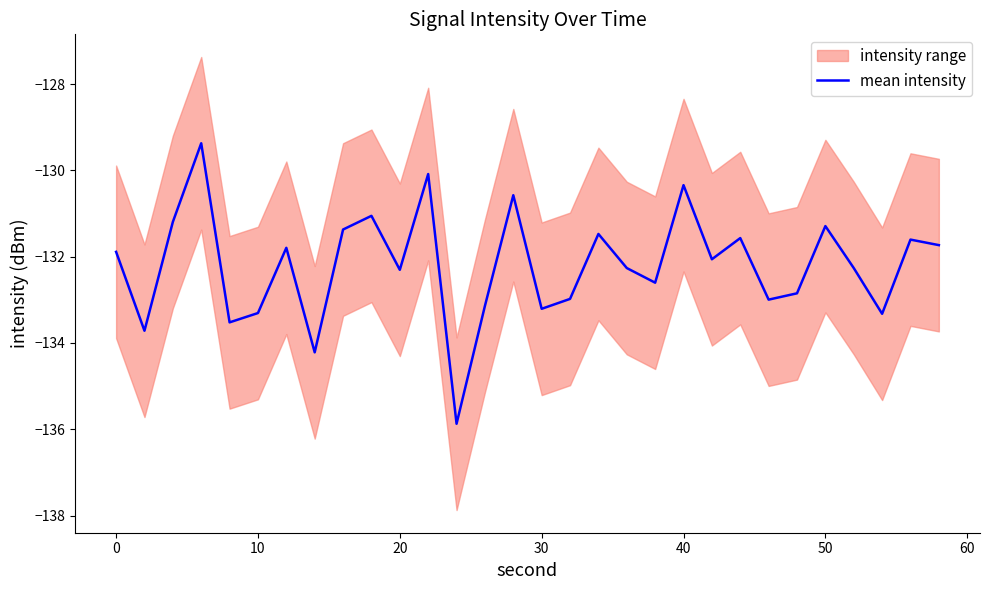

Reading left to right, list all the values displayed in this chart.

-131.9	-133.7	-131.2	-129.4	-133.5	-133.3	-131.8	-134.2	-131.4	-131.1	-132.3	-130.1	-135.9	-133.1	-130.6	-133.2	-133.0	-131.5	-132.3	-132.6	-130.3	-132.1	-131.6	-133.0	-132.8	-131.3	-132.3	-133.3	-131.6	-131.7